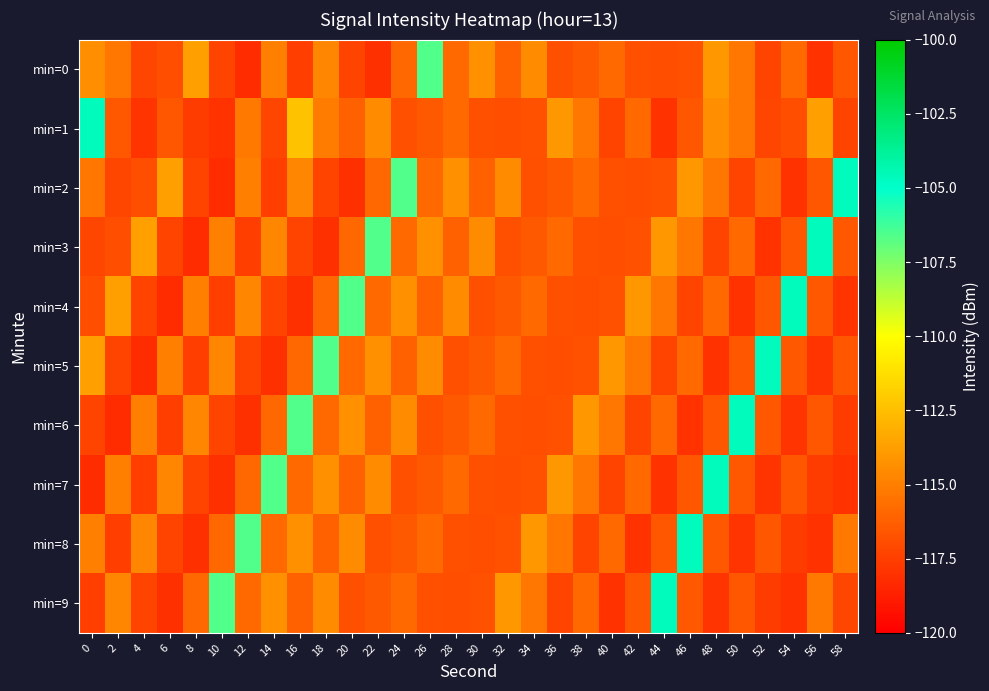

List the series in order of their peak value, lowest first.

min=0, min=1, min=2, min=3, min=4, min=5, min=6, min=7, min=8, min=9